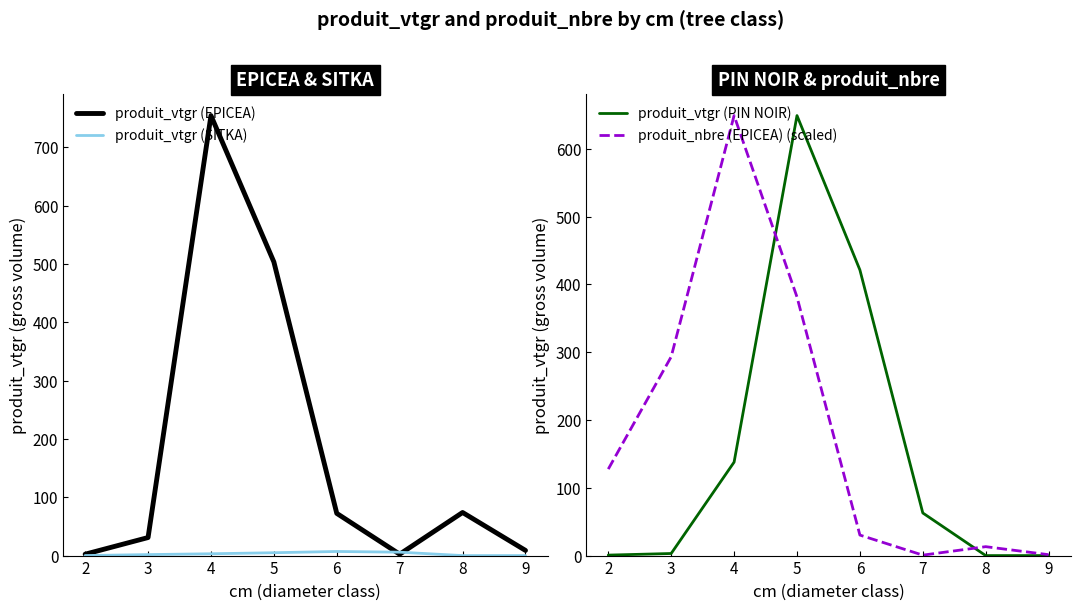

Between which two adjacent categories do produit_vtgr (SITKA) and produit_vtgr (EPICEA) first intersect?

6 and 7